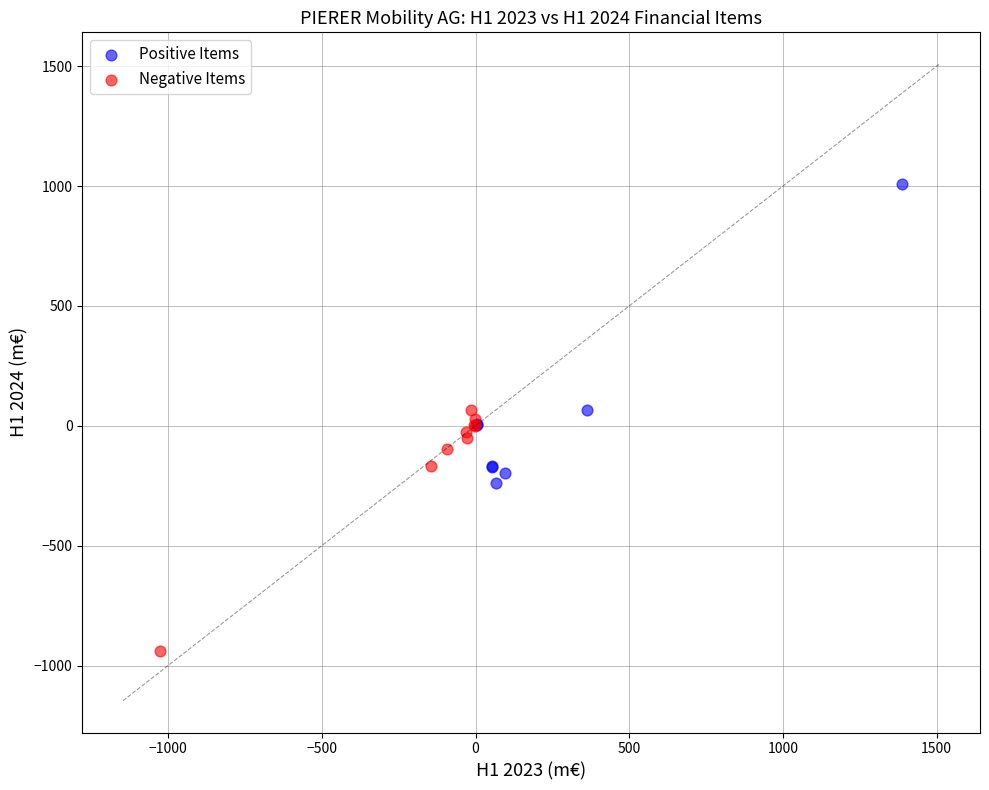

Which series has the largest Y range (max minus min)?

Positive Items